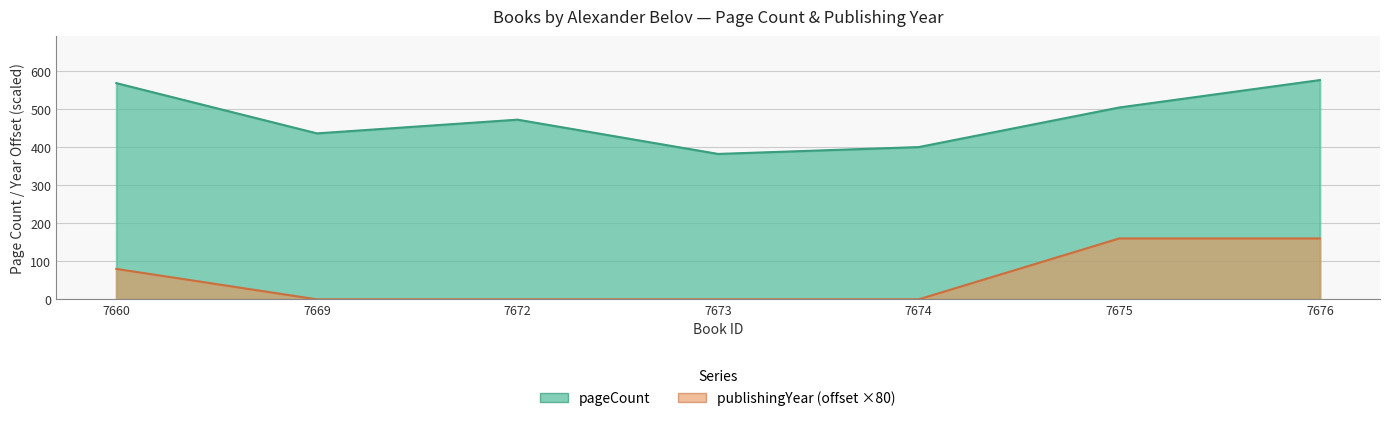

List the labels in order of publishingYear value, smallest first.

7669, 7672, 7673, 7674, 7660, 7675, 7676